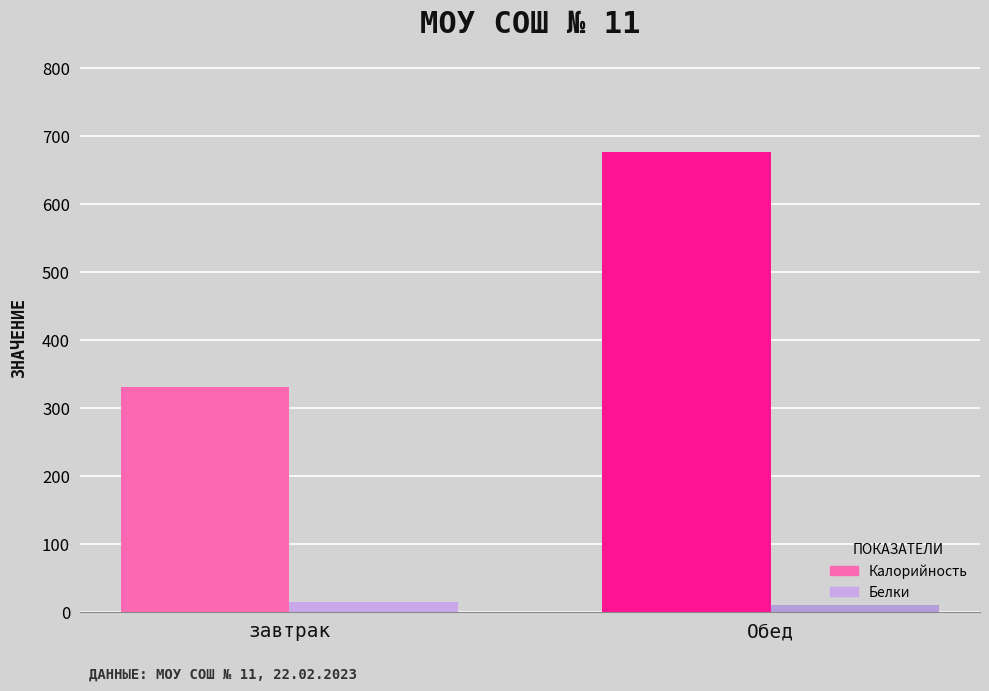

At which label is Калорийность closest to 503?

завтрак